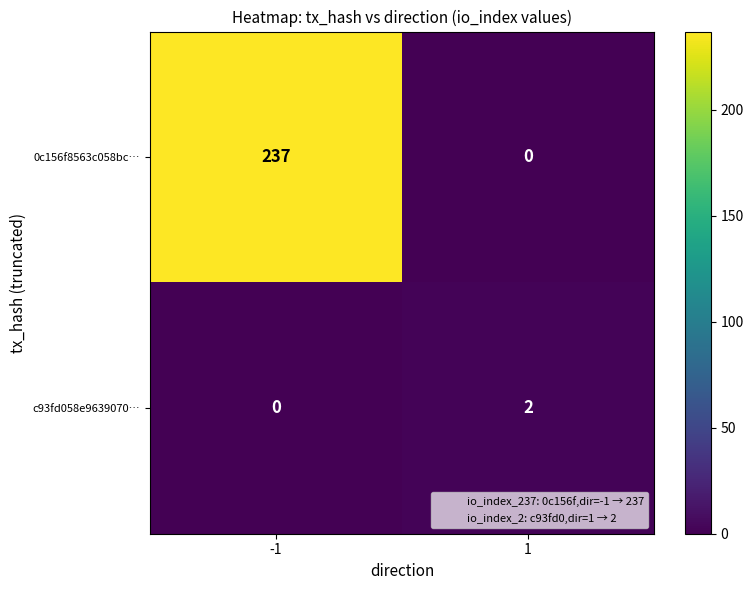

The value of c93fd058e9639070… at -1 is 1. True or false?

False